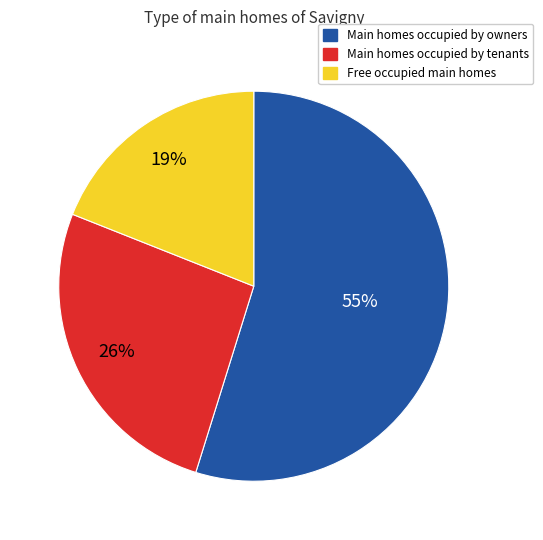

What is the largest slice in the pie chart?

Main homes occupied by owners